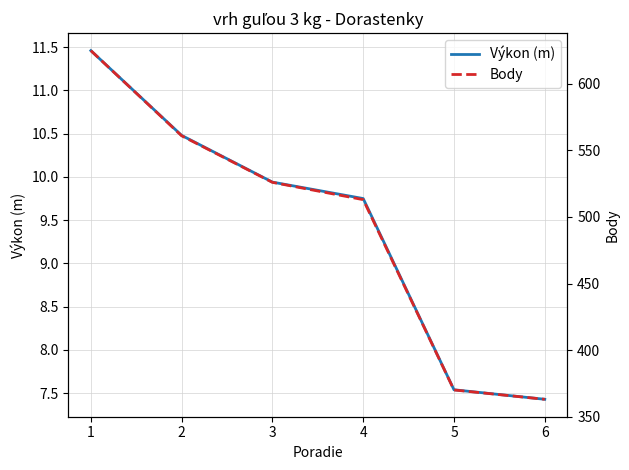

At which label does Výkon (m) reach its peak?

1